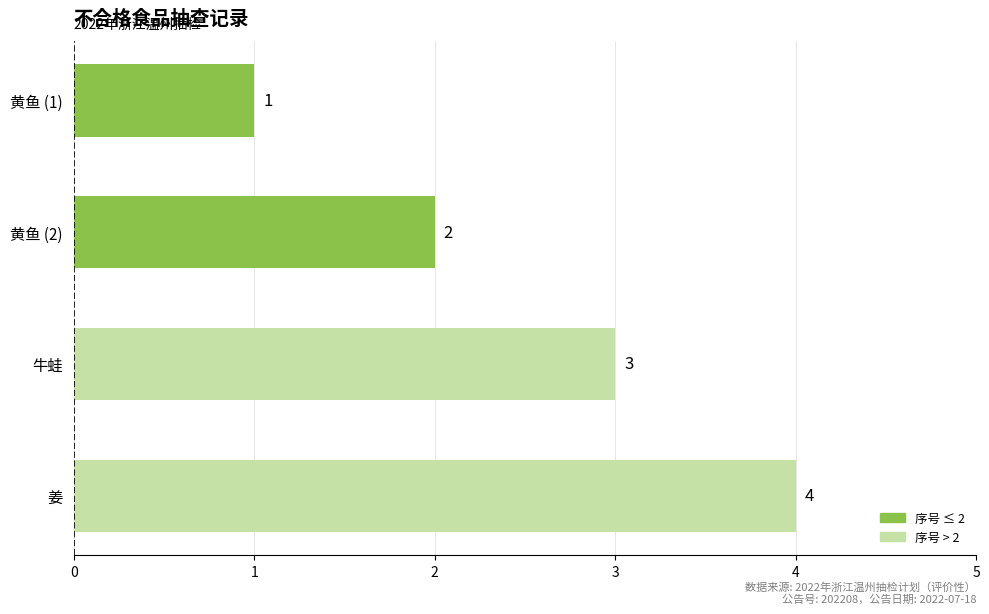

List the labels in order of value, smallest first.

黄鱼 (1), 黄鱼 (2), 牛蛙, 姜